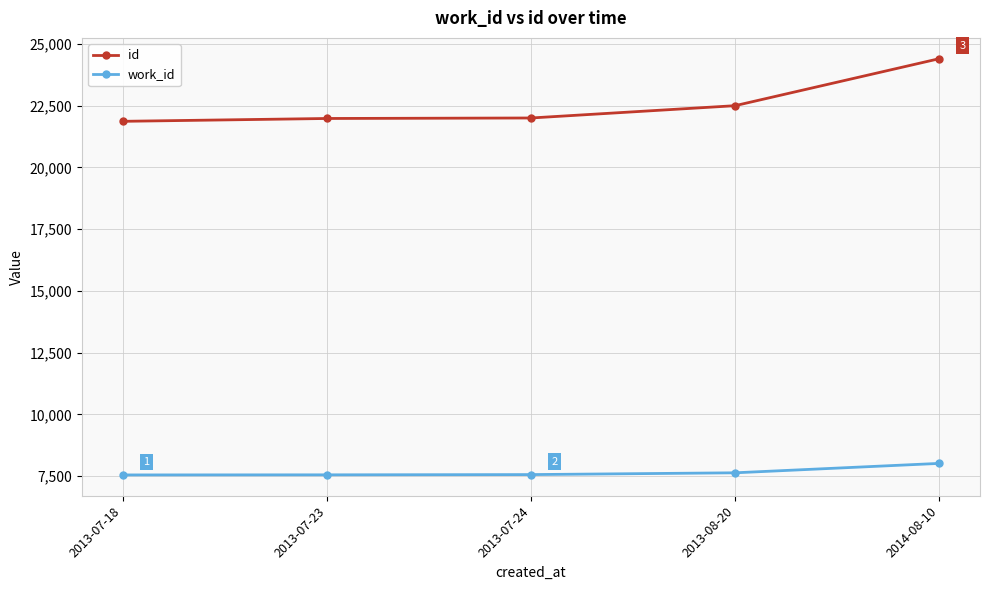

What is the sum of all work_id values?

38321